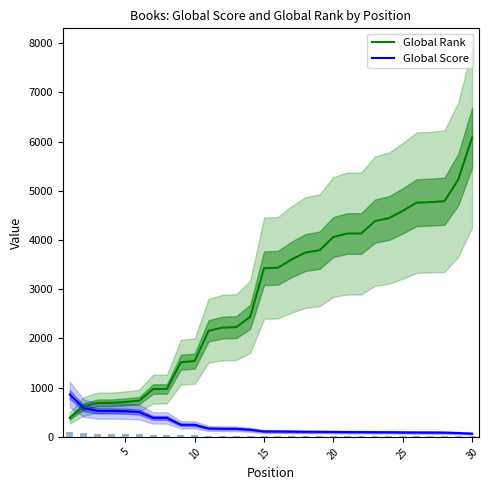

Rank the series by their maximum value, from lowest to highest.

Global Score, Global Rank